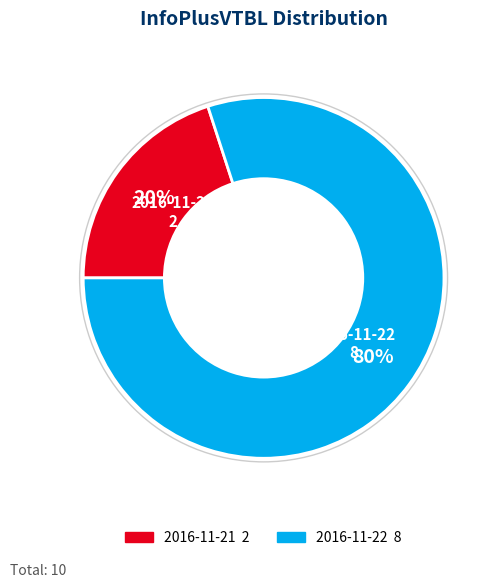

Is it true that 2016-11-22 is 92% of the pie?

False